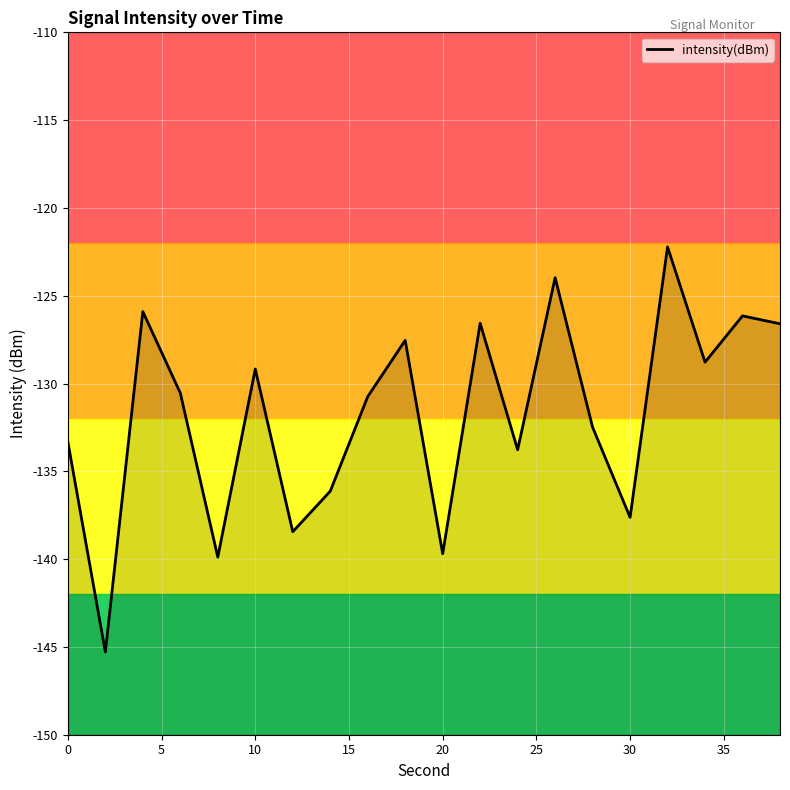

What is the greatest value displayed?

-122.2